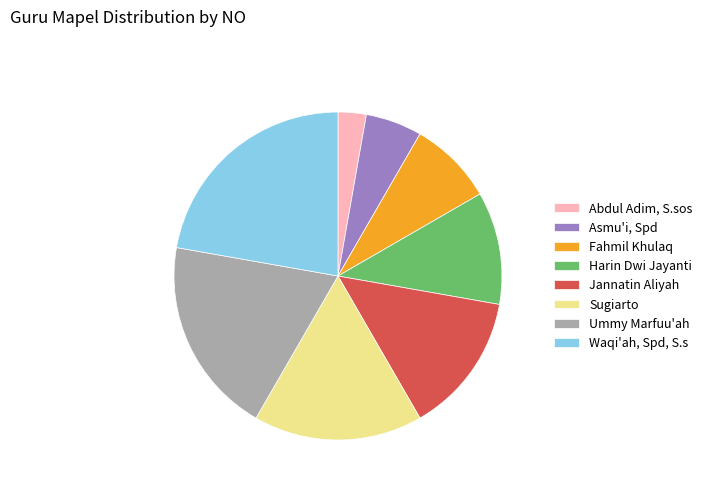

Is there a majority slice in this chart?

No